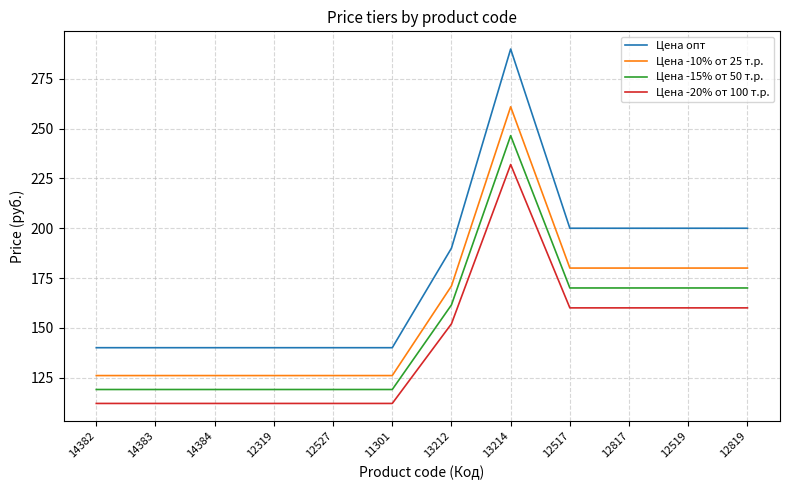

What is the smallest value displayed?

112.0